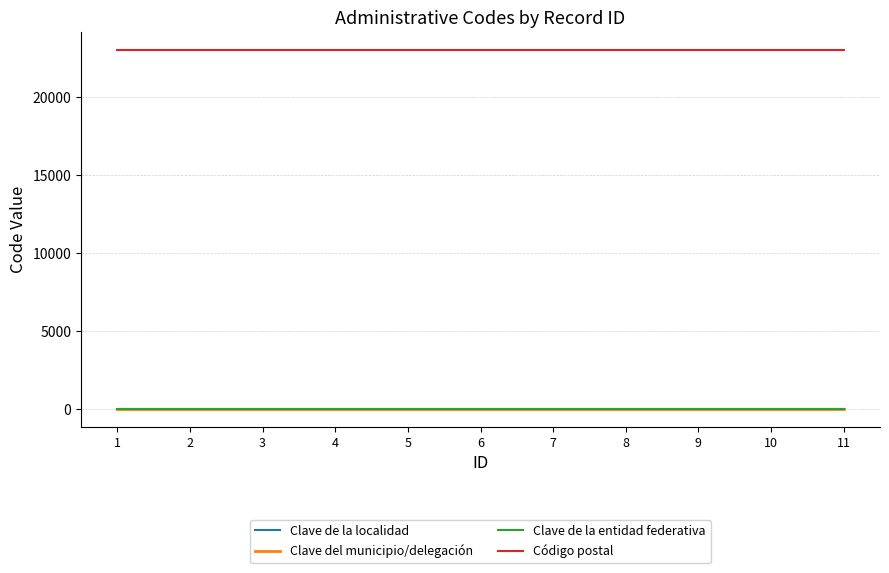

Is this an area chart (filled region under the line)?

No